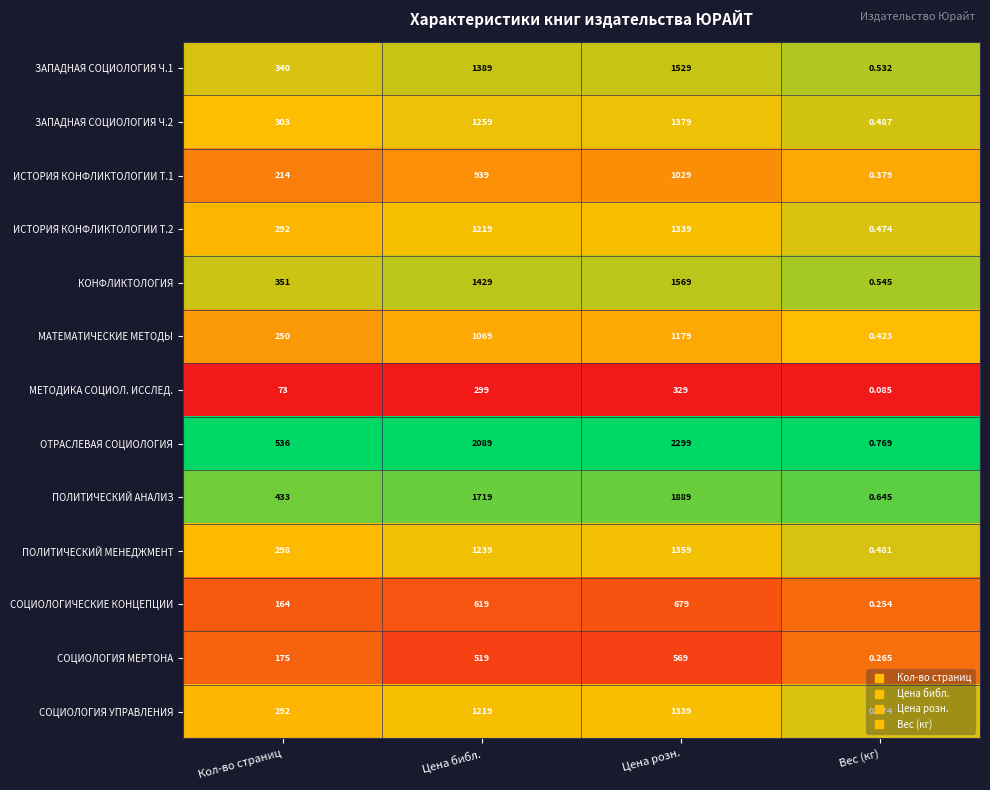

At which label is ОТРАСЛЕВАЯ СОЦИОЛОГИЯ closest to 1149?

Кол-во страниц